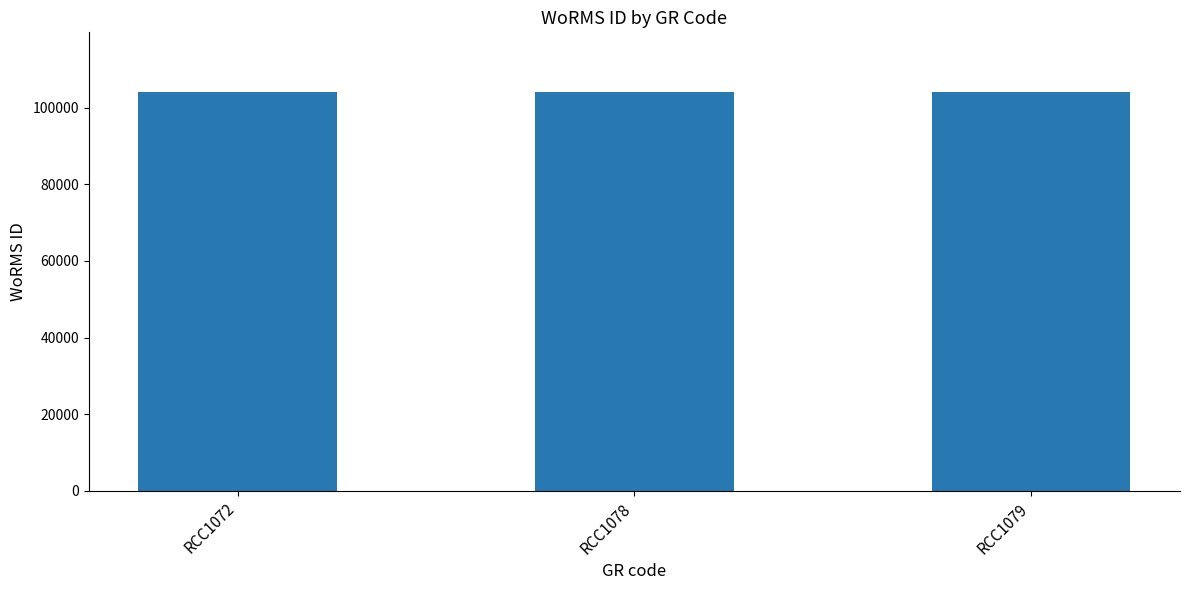

Is it true that the value at RCC1078 is 103991?

True